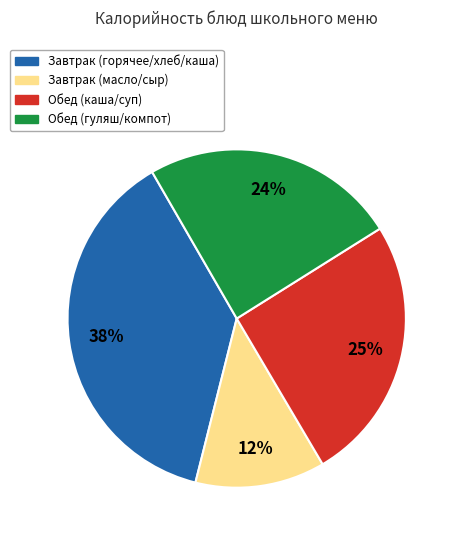

To the nearest percent, what is the average slice percentage?

25%